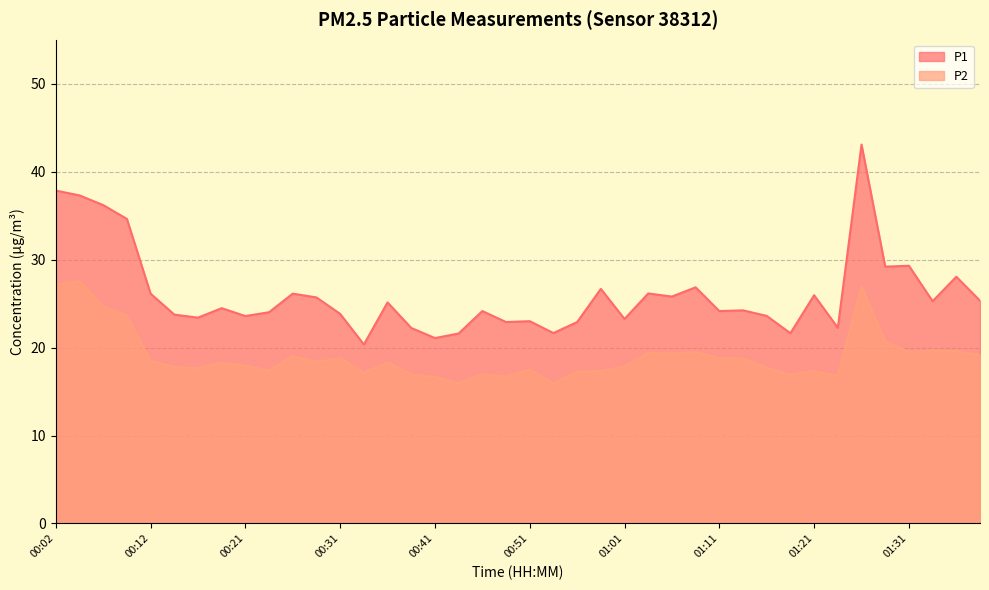

What are all the series names shown in the legend?

P1, P2